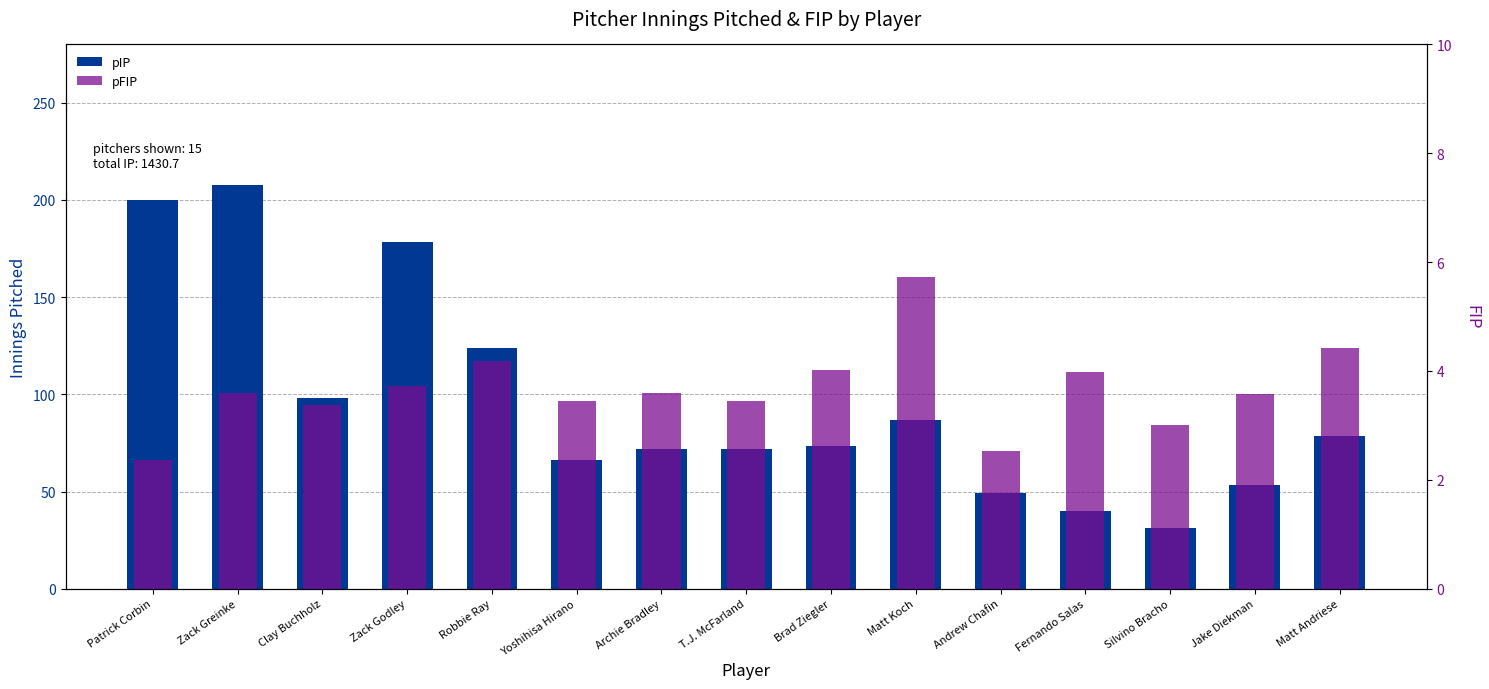

Is the value of pIP at Fernando Salas greater than the value of pFIP at Patrick Corbin?

Yes